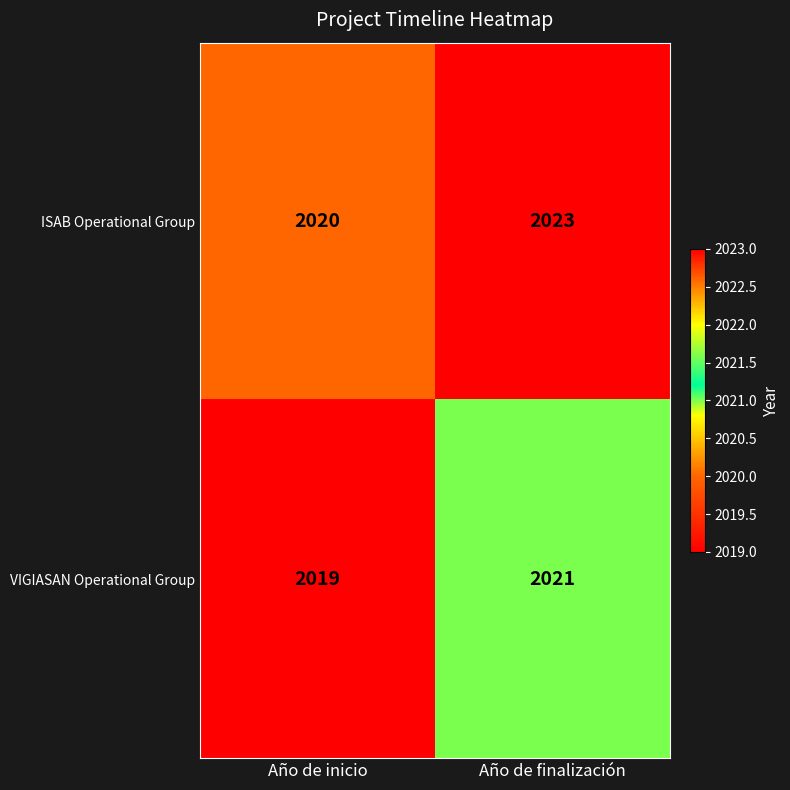

Between Año de inicio and Año de finalización, which series saw the biggest shift?

ISAB Operational Group